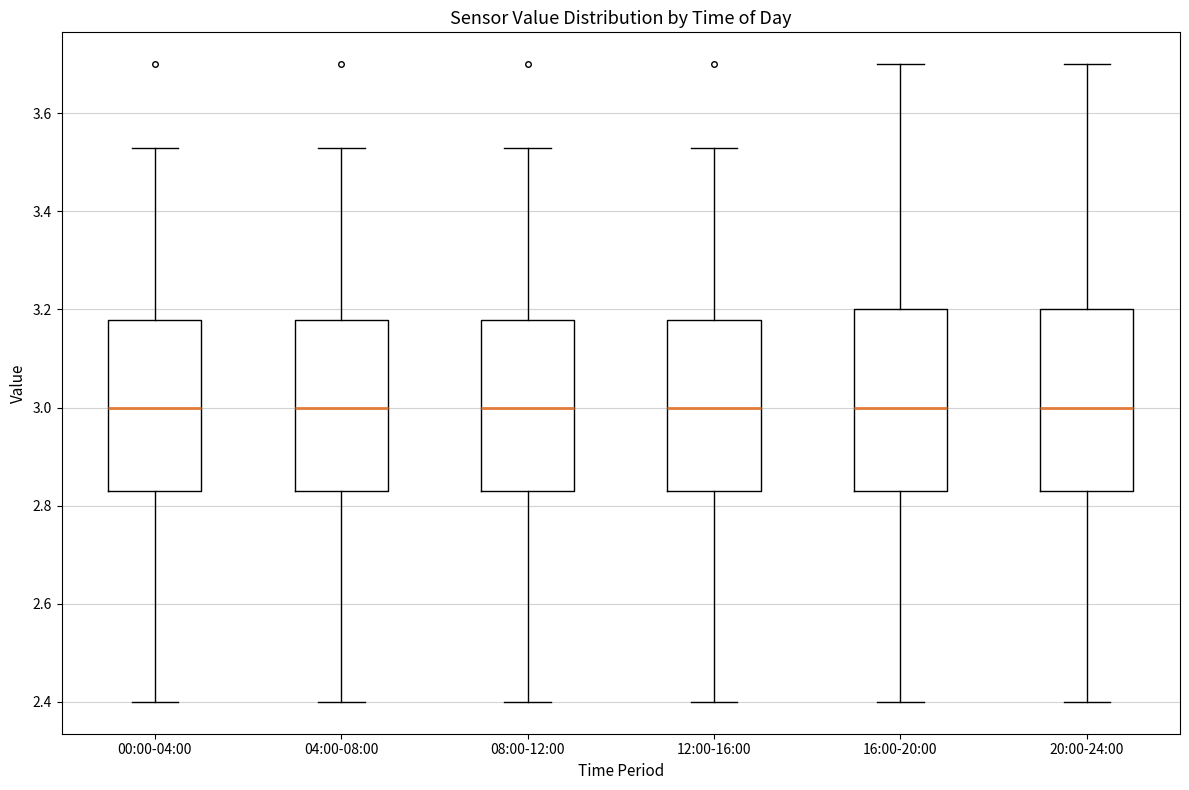

Reading left to right, transcribe this box plot: for each box, give where its median line is, the range the box spans, and where its two whiskers end, as read against the y-axis. The values are not printed on the chart, so give them approximately, as read against the axis.

00:00-04:00: median 3.00, box 2.84 to 3.18, whiskers 2.40 to 3.54
04:00-08:00: median 3.00, box 2.84 to 3.18, whiskers 2.40 to 3.54
08:00-12:00: median 3.00, box 2.84 to 3.18, whiskers 2.40 to 3.54
12:00-16:00: median 3.00, box 2.84 to 3.18, whiskers 2.40 to 3.54
16:00-20:00: median 3.00, box 2.84 to 3.20, whiskers 2.40 to 3.70
20:00-24:00: median 3.00, box 2.84 to 3.20, whiskers 2.40 to 3.70